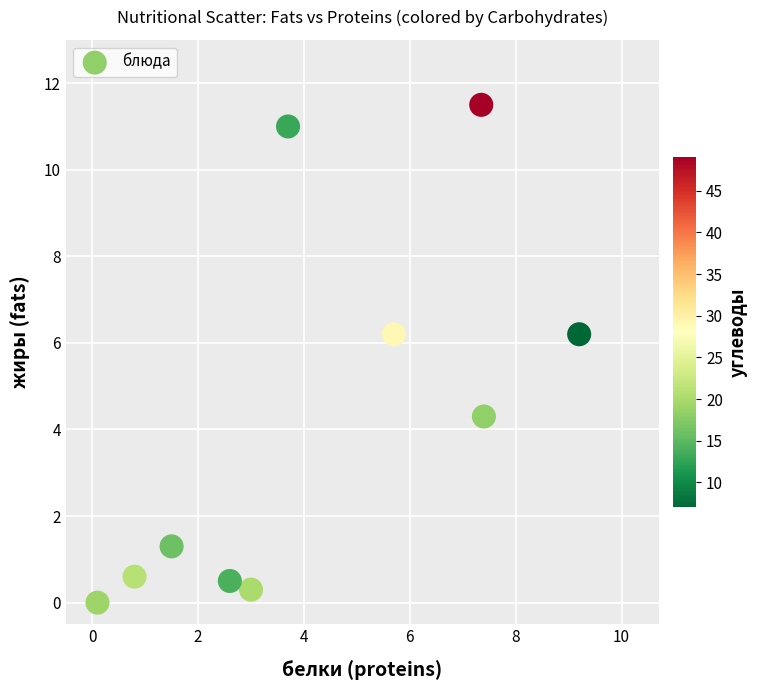

What is the range of Y values (max minus min)?

11.5